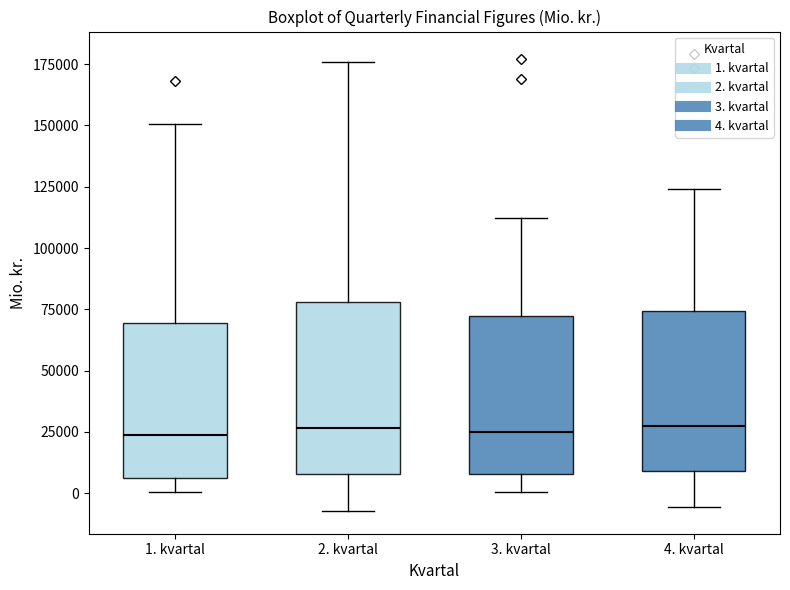

Reading left to right, read every box against the y-axis: the position of its median line, the range the box covers, and the ends of its whiskers. The values are not printed on the chart, so give them approximately, as read against the axis.

1. kvartal: median 25000, box 5000 to 70000, whiskers 0 to 150000
2. kvartal: median 25000, box 10000 to 80000, whiskers -5000 to 175000
3. kvartal: median 25000, box 10000 to 70000, whiskers 0 to 110000
4. kvartal: median 25000, box 10000 to 75000, whiskers -5000 to 125000